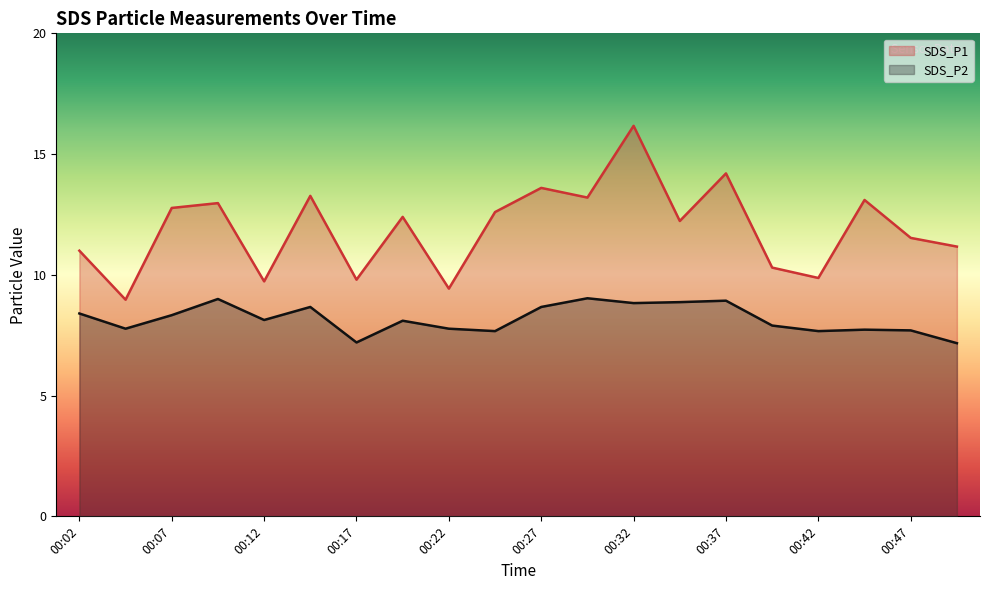

What are all the series names shown in the legend?

SDS_P1, SDS_P2